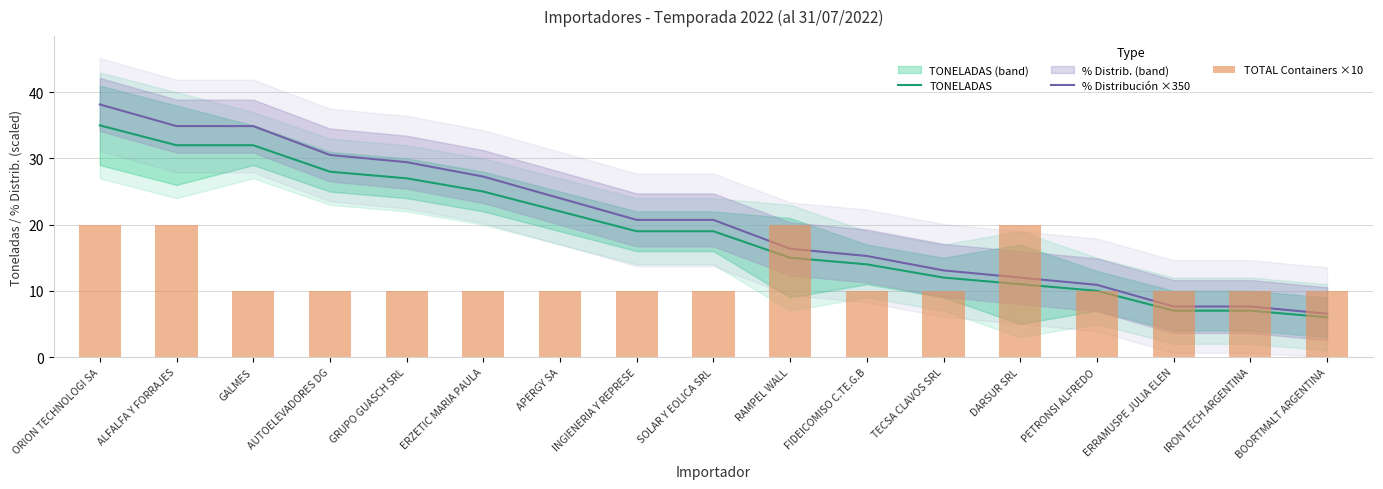

What is the label of the 3rd bar from the left?

GALMES